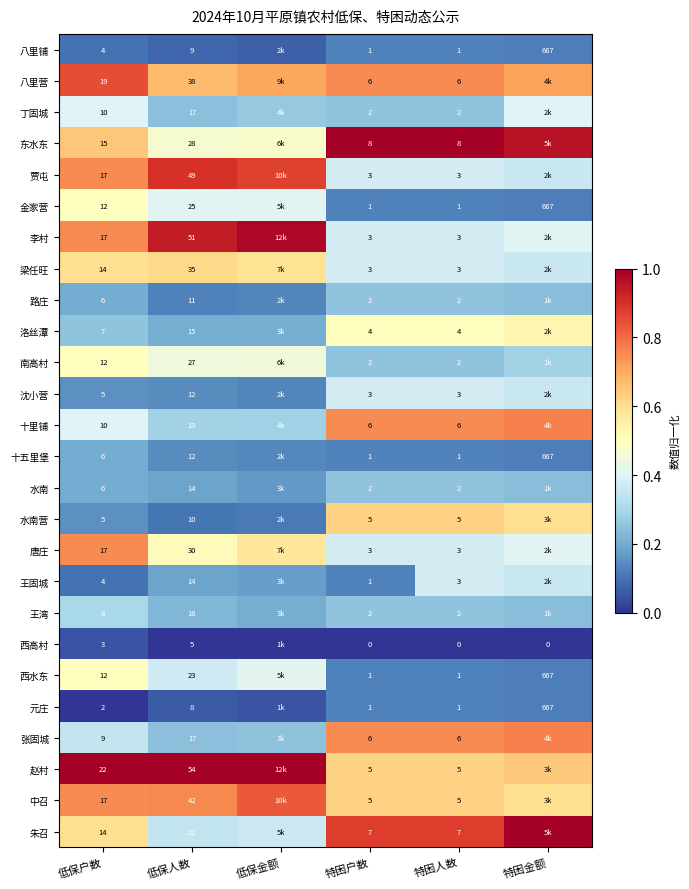

Count the number of data series in this chart.

26